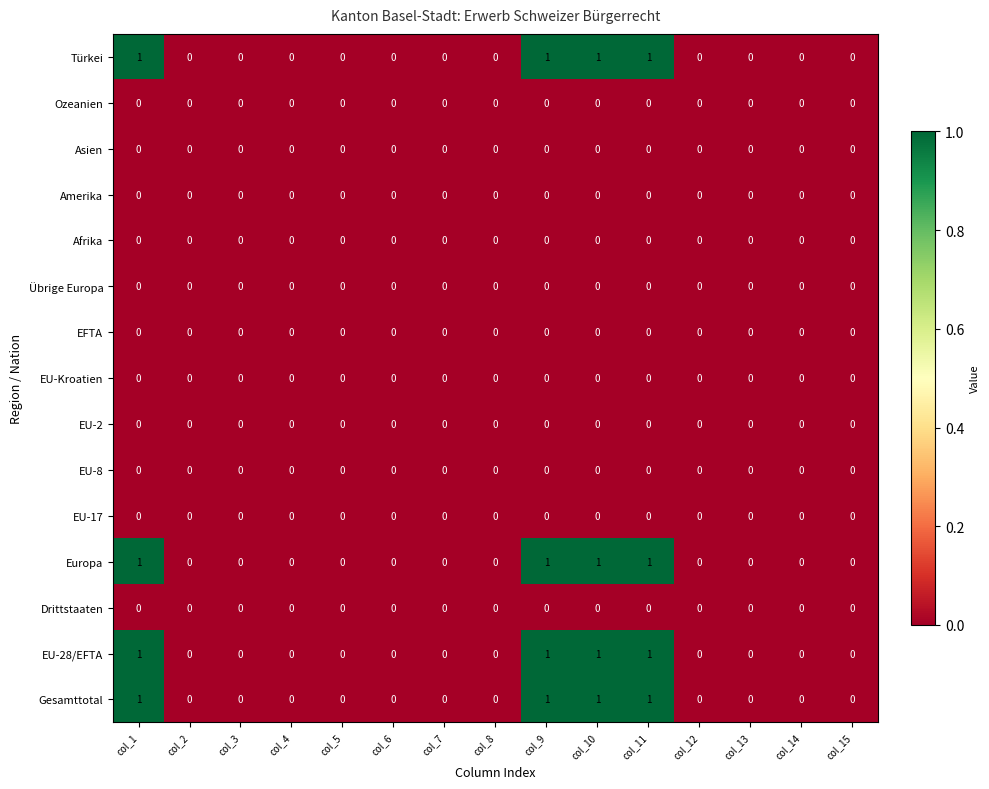

The EU-2 series shows 0 at col_13. True or false?

True